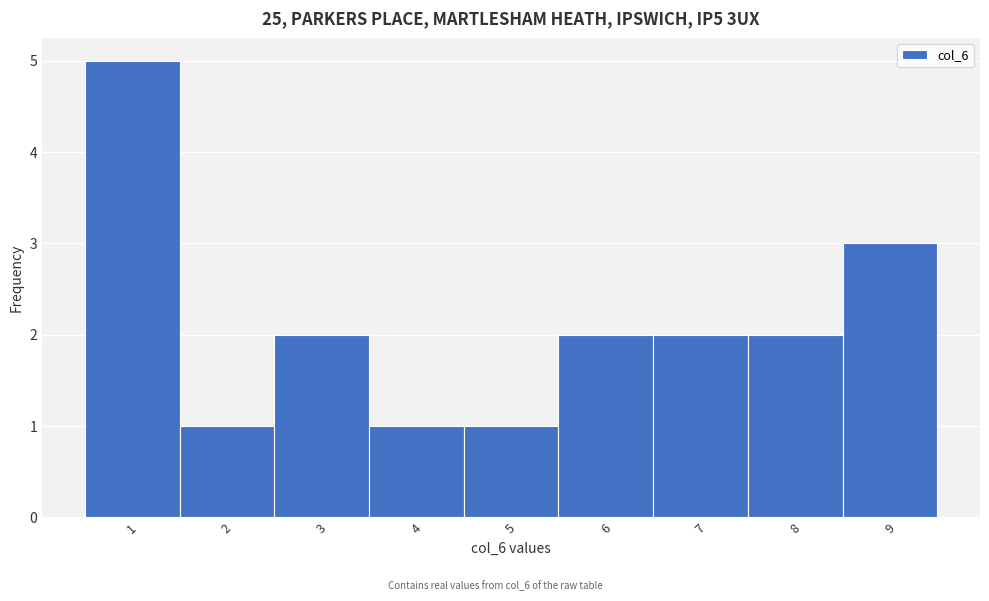

Reading left to right, what are all the values shown in this chart?

5	1	2	1	1	2	2	2	3